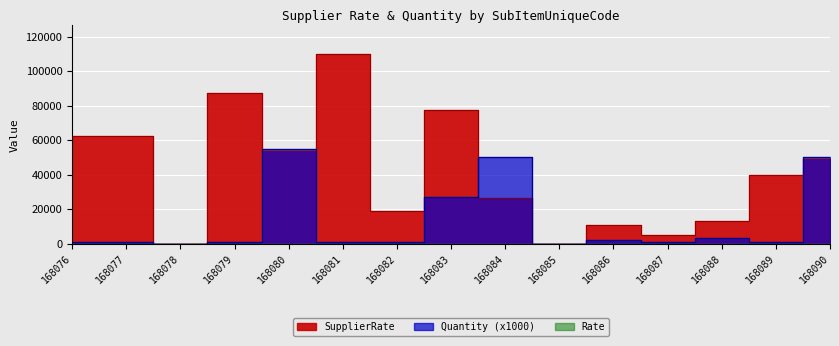

True or false: Quantity has more than 2 interior local peaks.

True